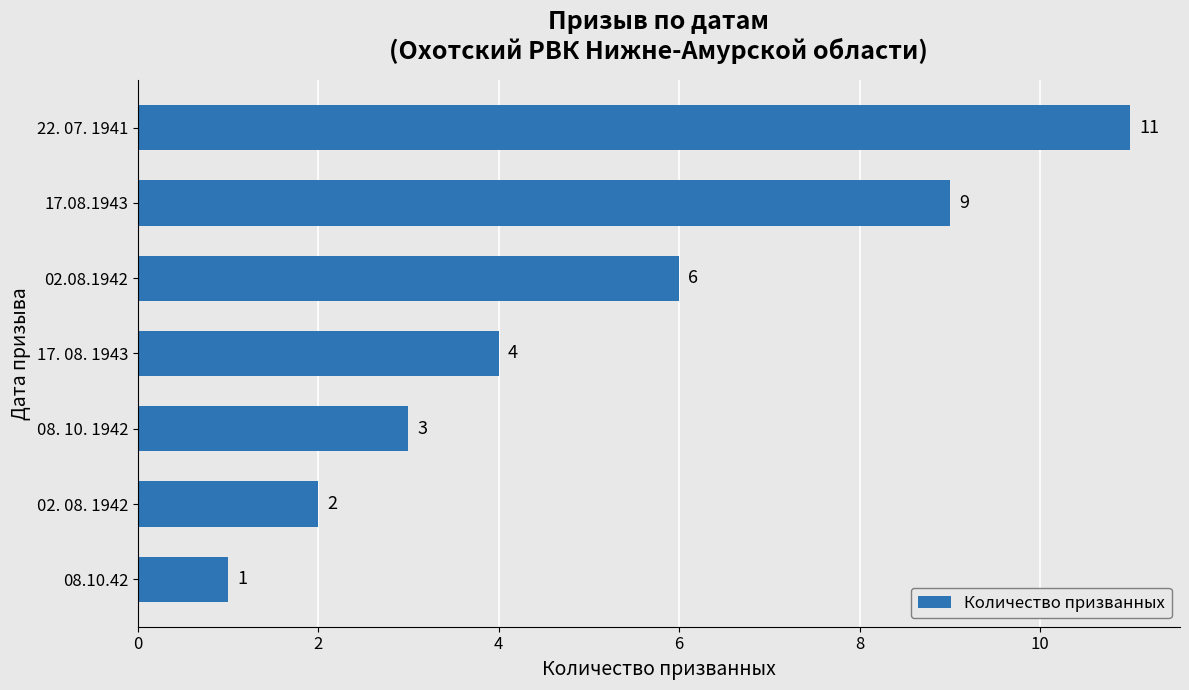

Which label corresponds to the largest value in the chart?

22. 07. 1941